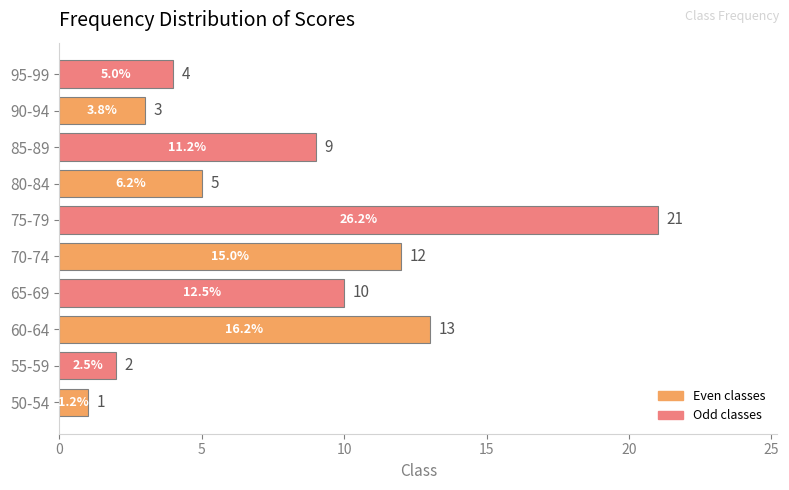

What is the average value?

8